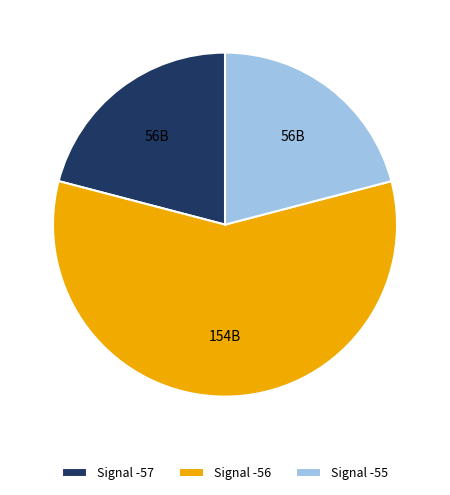

Is there a majority slice in this chart?

Yes